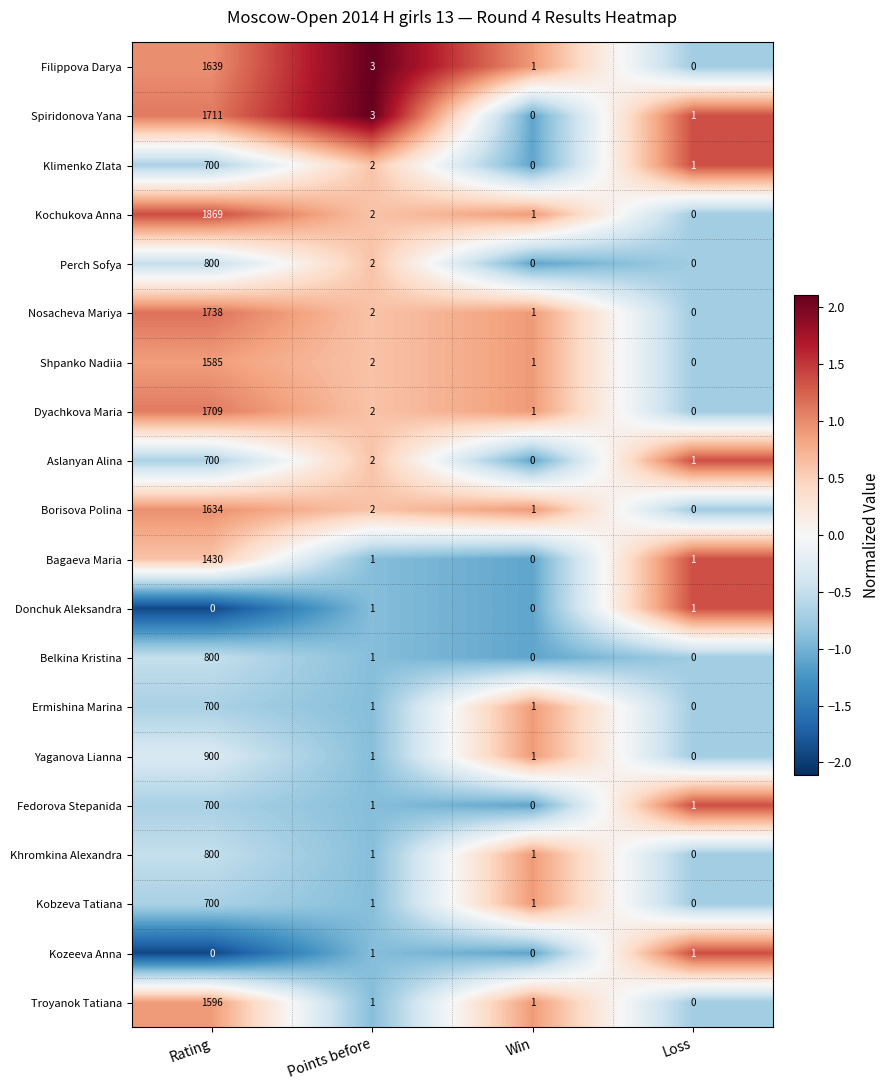

What is the difference between the Filippova Darya values at Points before and Loss?

3